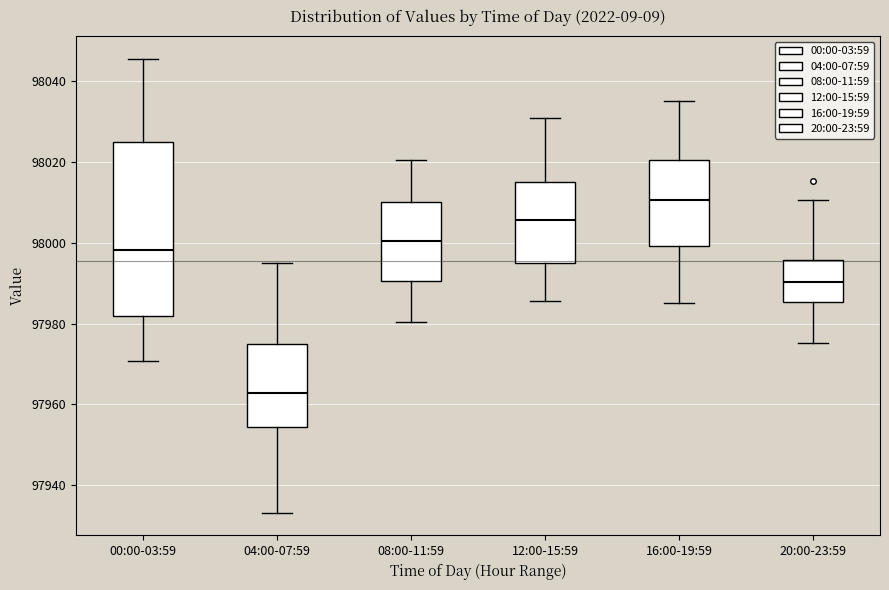

Comparing the boxes themselves (not the whiskers), which one is the tallest?

00:00-03:59